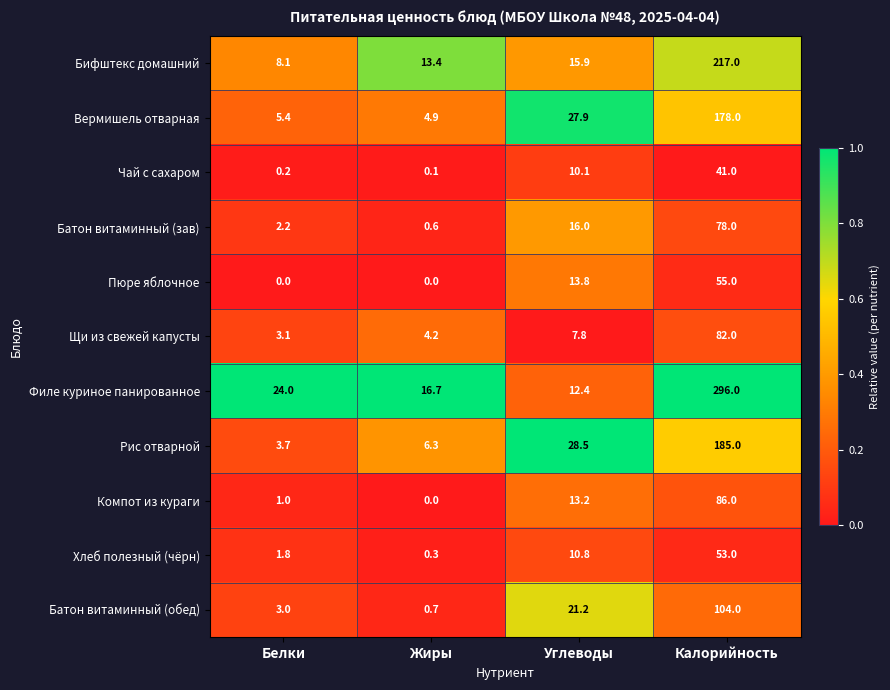

At which label does Хлеб полезный (чёрн) first exceed 10?

Углеводы